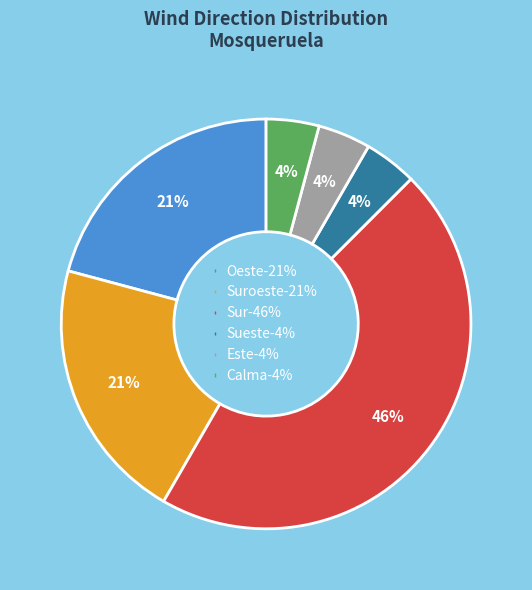

To the nearest percent, what is the difference between the largest and smallest slice percentages?

42%